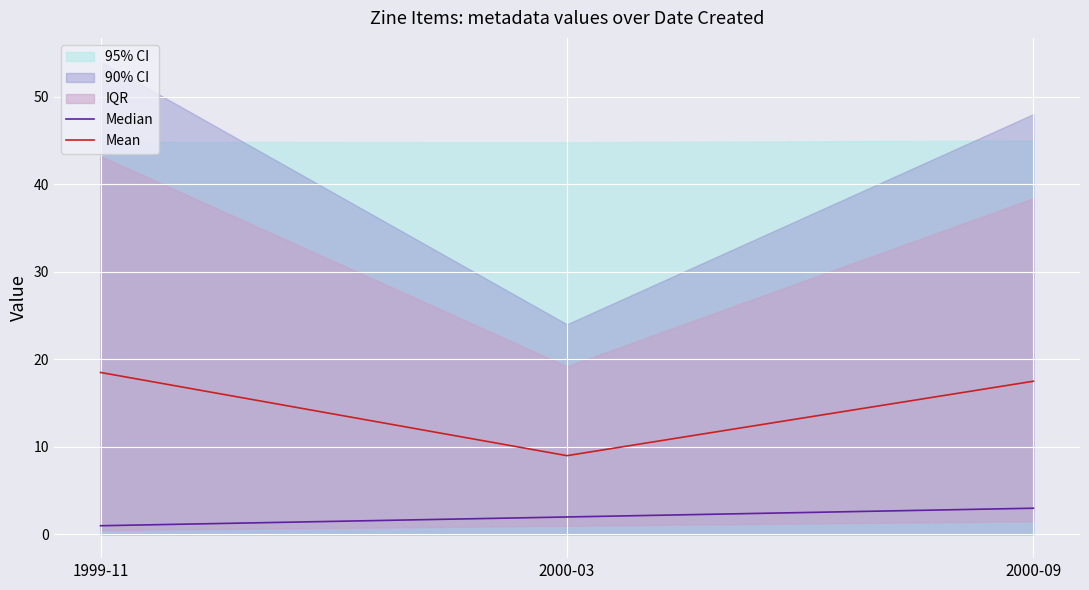

Which series changed the most between 1999-11 and 2000-09?

Median